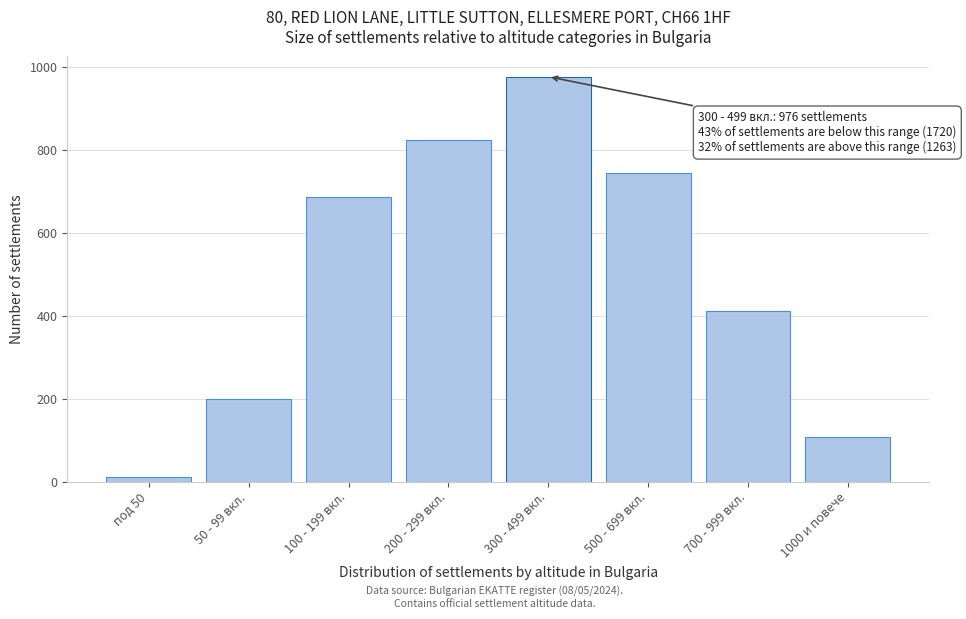

Reading right to left, transcribe all the data shown in this chart.

108	412	743	976	823	687	198	12